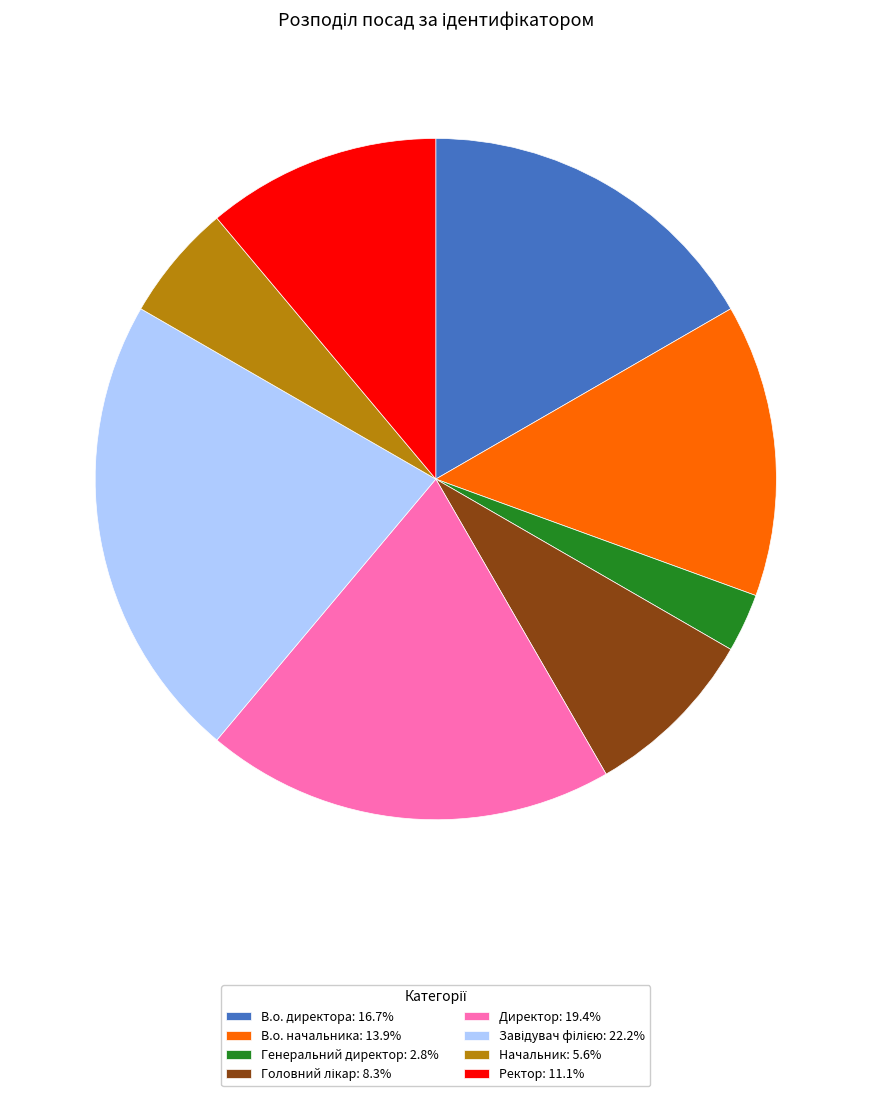

What is the ratio of the value at Генеральний директор to the value at В.о. директора?

0.2